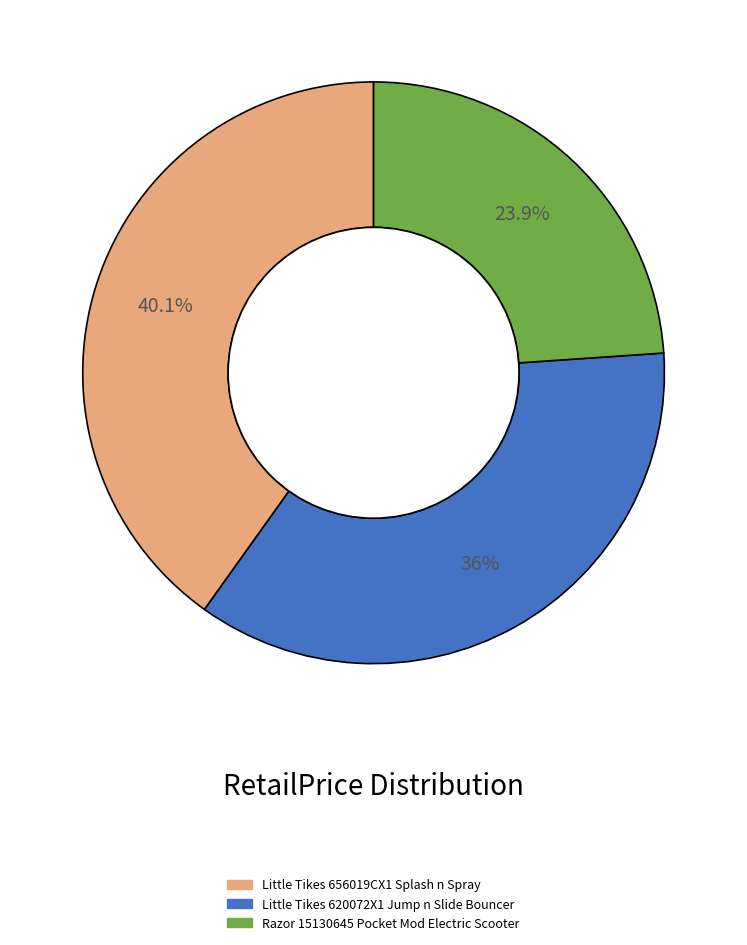

To the nearest percent, what is the difference between the largest and smallest slice percentages?

16%